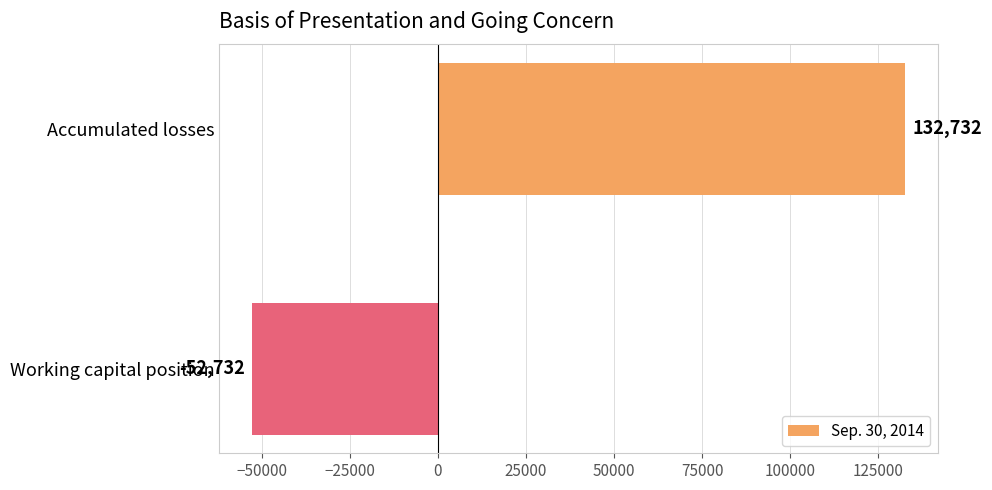

What is the approximate value at Working capital position, to the nearest 100?

-52700